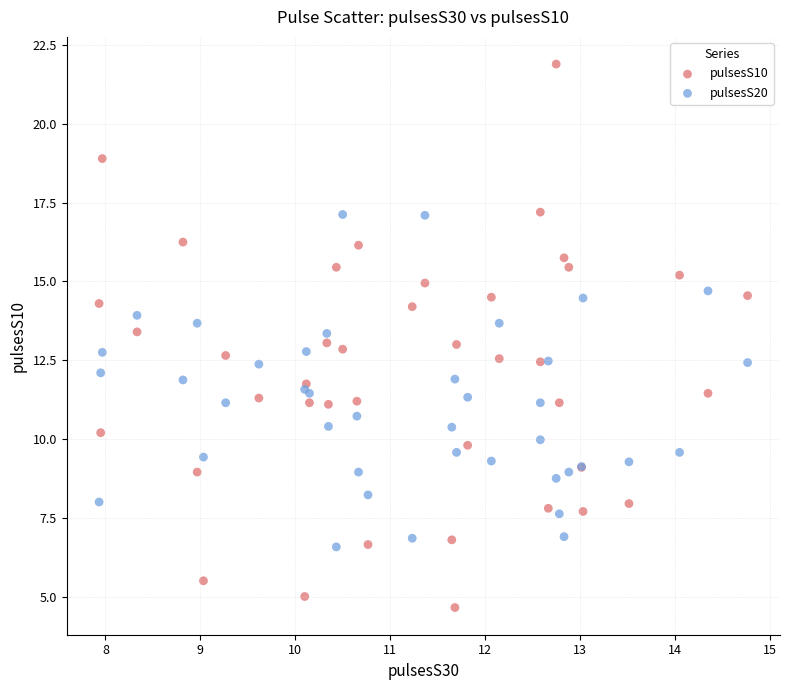

Which series reaches the maximum Y coordinate?

pulsesS10